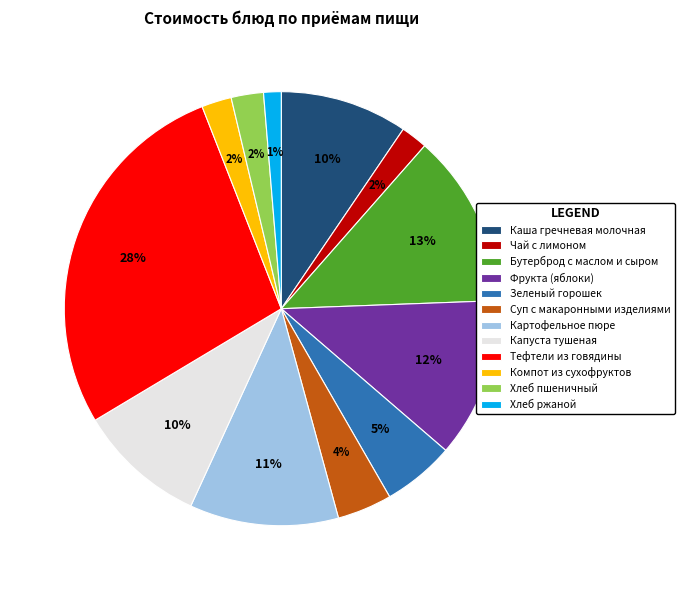

Does any single category account for the majority?

No